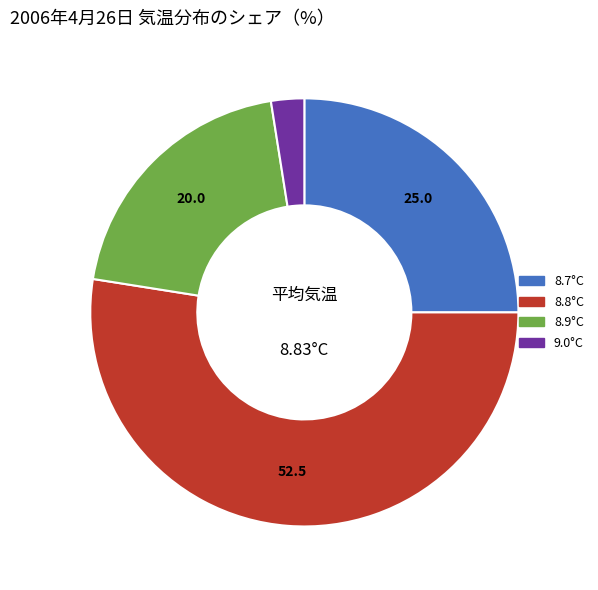

Do 8.9°C and 8.7°C together represent more than half of the pie?

No